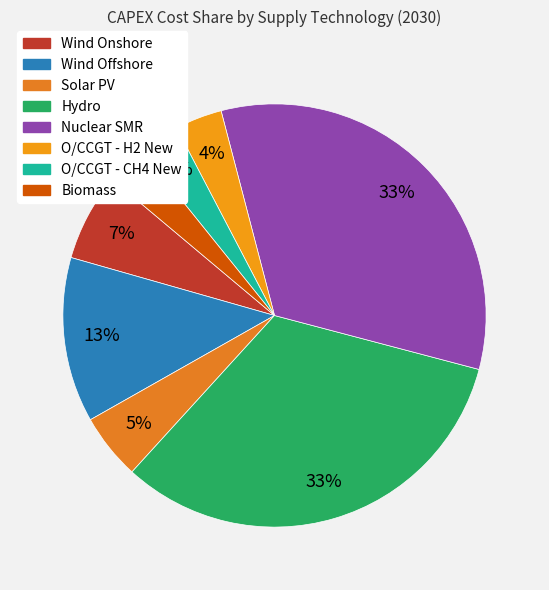

Which category has the biggest portion of the pie?

Nuclear SMR